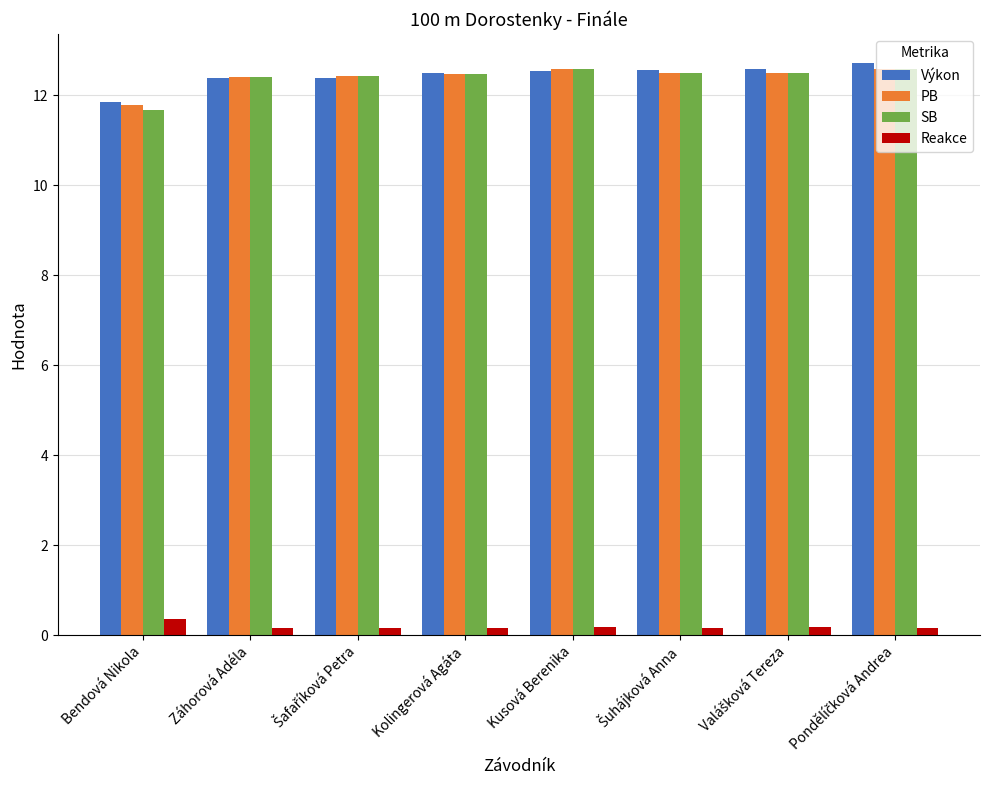

How many bars are there in each group?

4